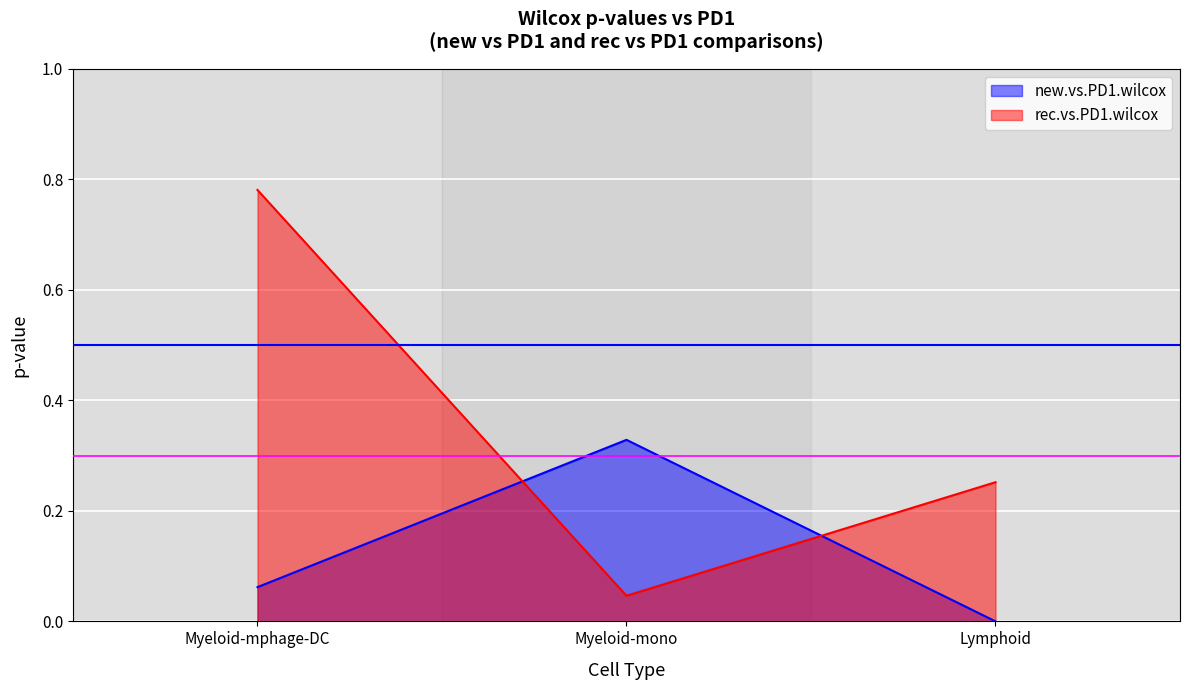

Which series changed the most between Myeloid-mphage-DC and Lymphoid?

rec.vs.PD1.wilcox